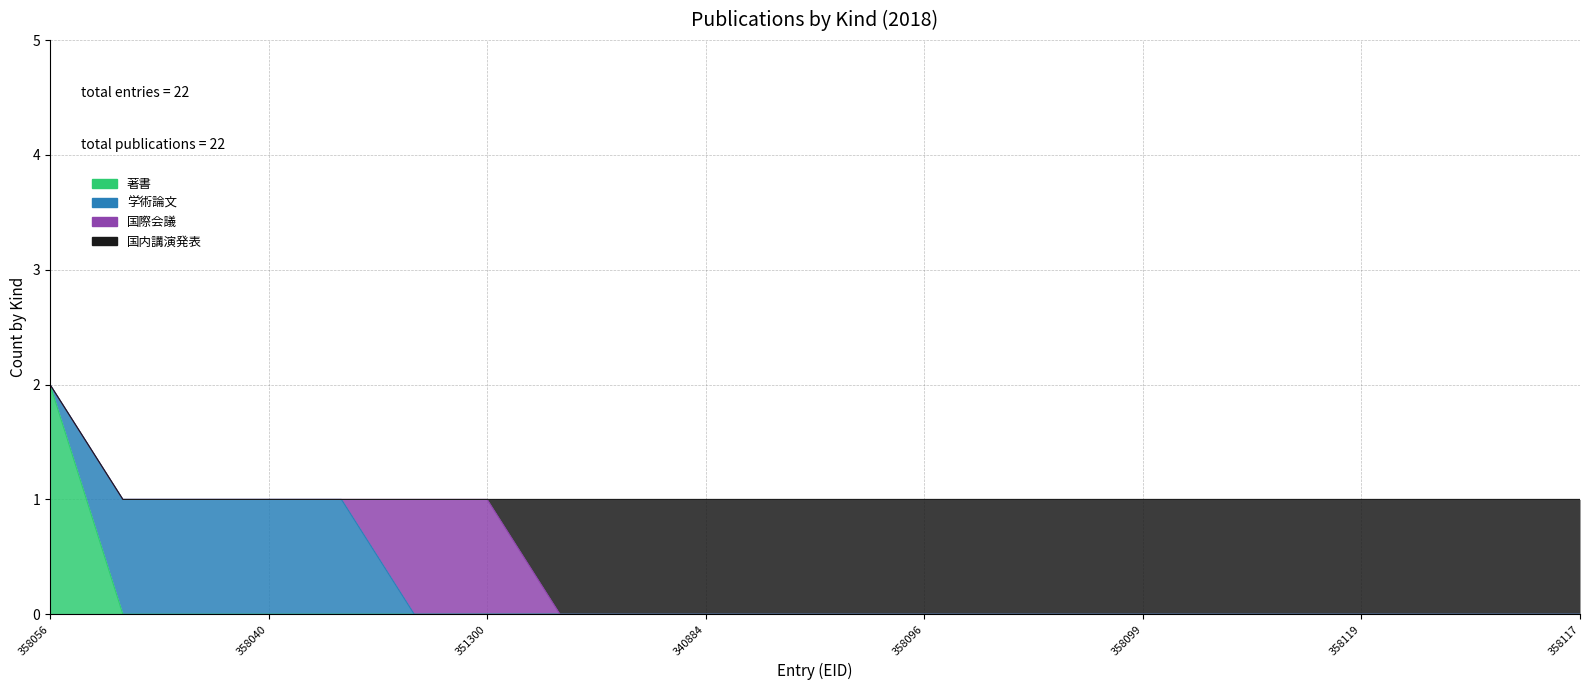

How many values in the 著書 series exceed 0?

1